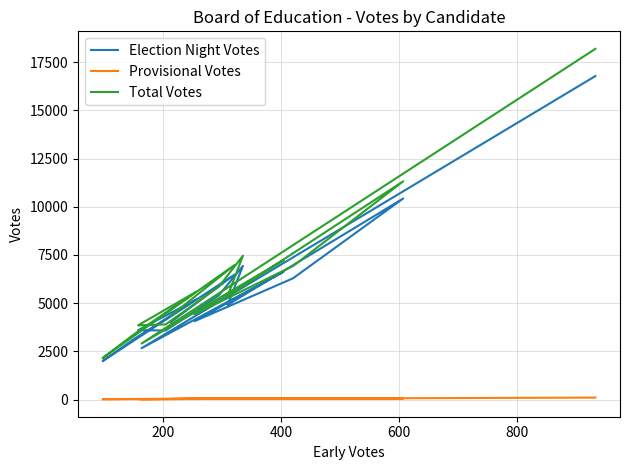

What is the value of the Total Votes point at the 3rd from the left?

2154